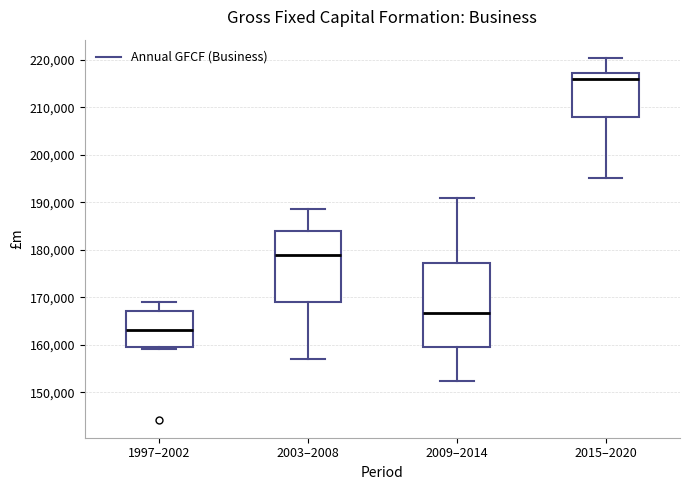

Which box has the highest median line?

2015–2020